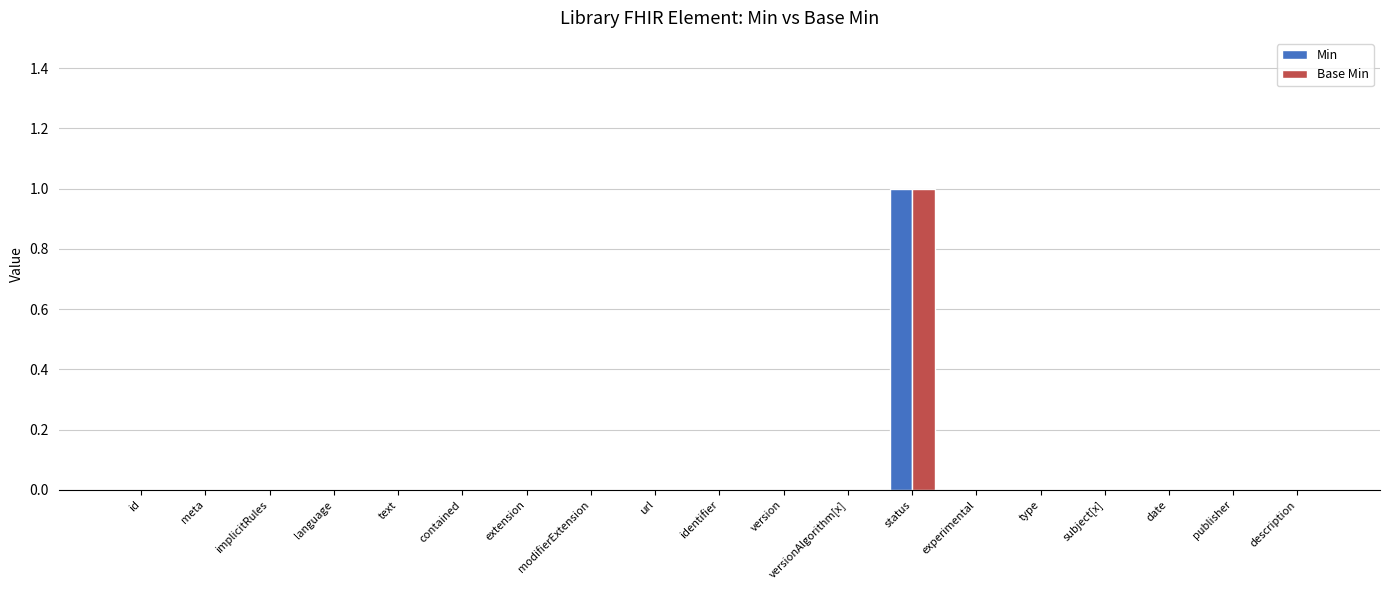

The Min series shows 0 at versionAlgorithm[x]. True or false?

True